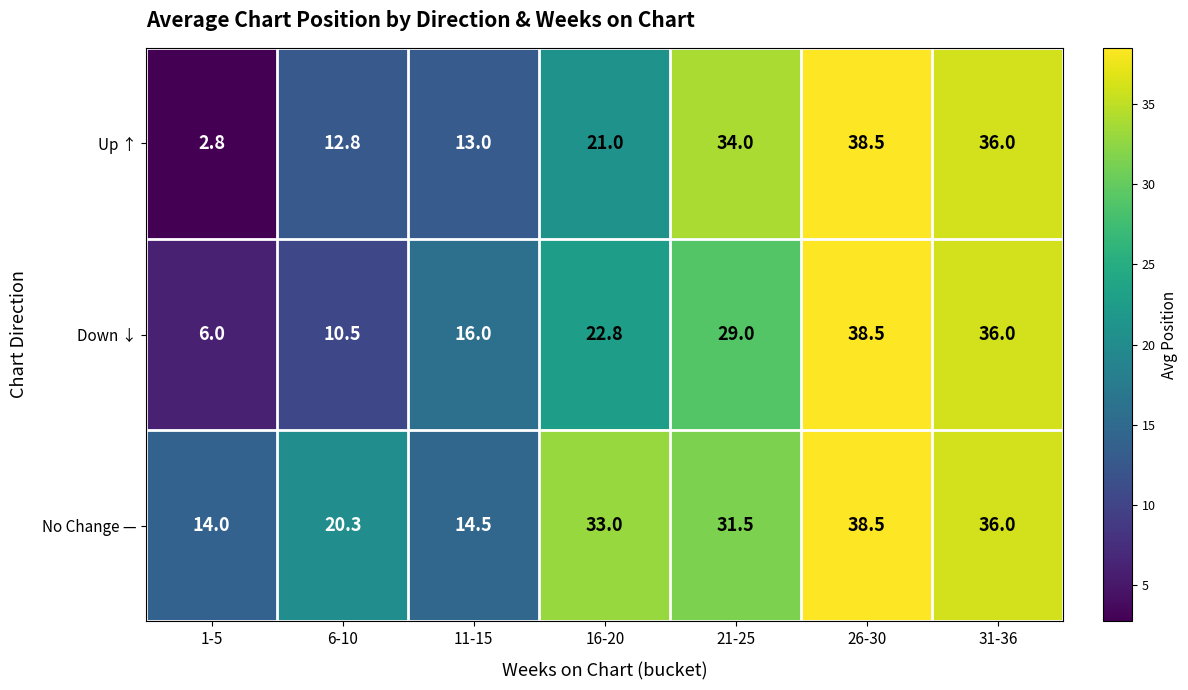

Rank the series at 6-10 from lowest to highest value.

Down ↓, Up ↑, No Change —